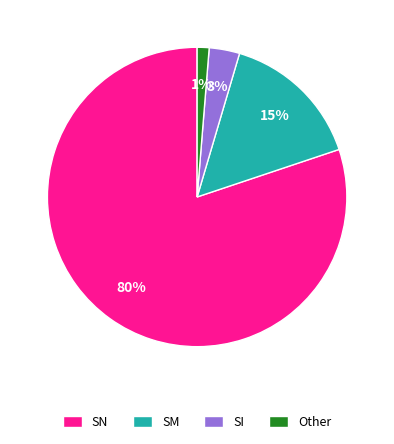

The SN slice represents 80% of the pie. True or false?

True